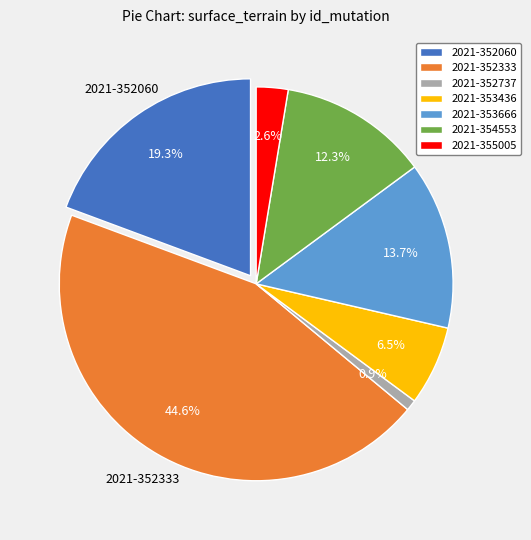

What is the largest slice in the pie chart?

2021-352333